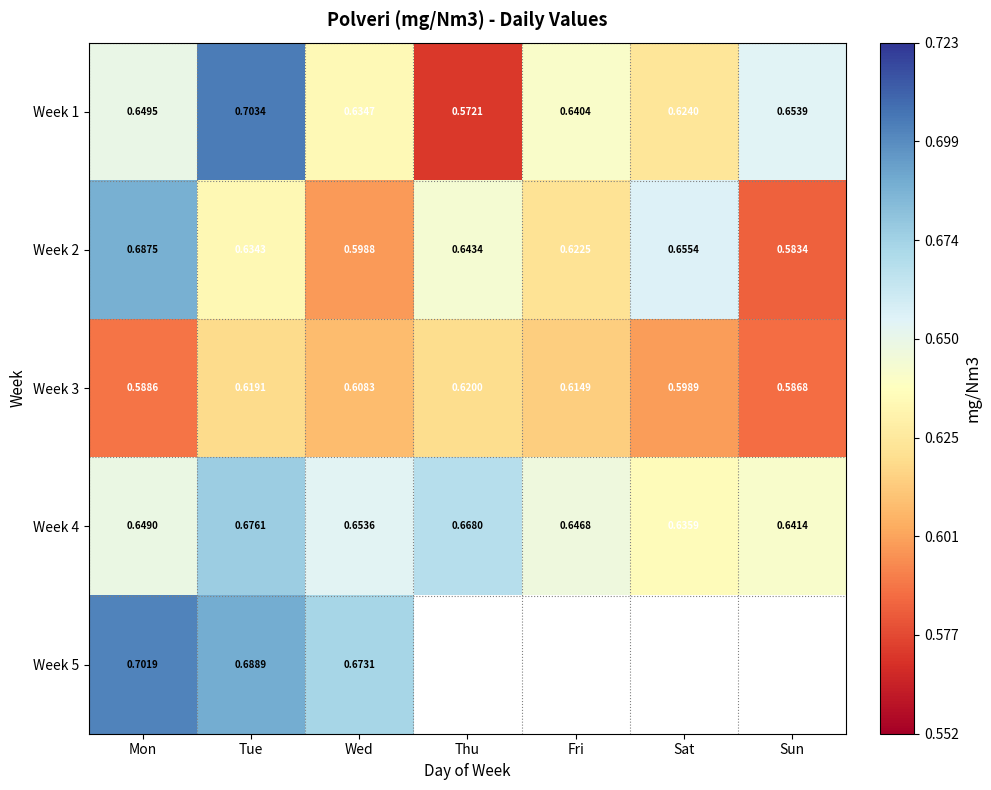

The value of Week 3 at Fri is 0.6. True or false?

True